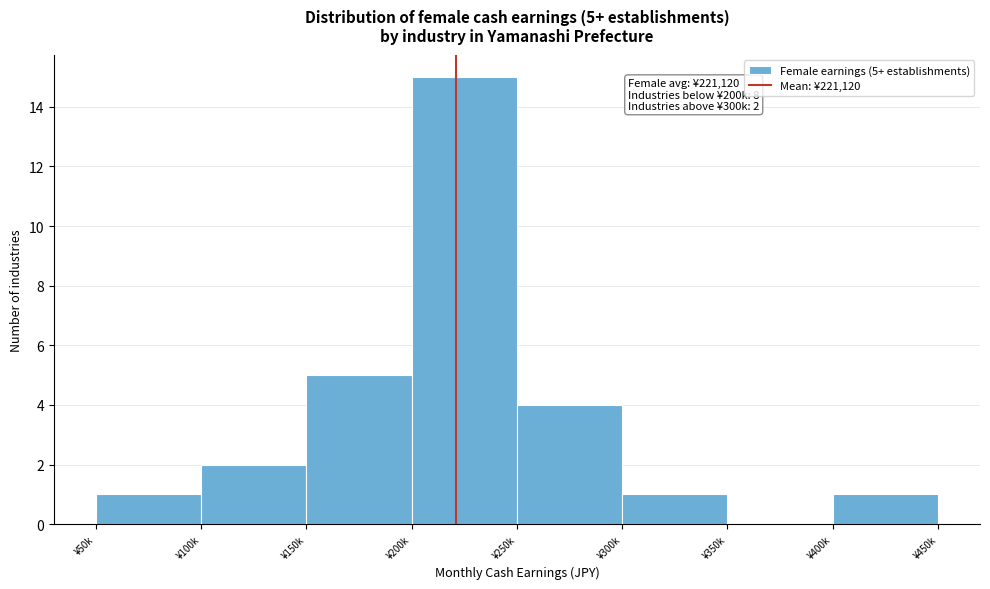

Reading right to left, extract all data points from this chart.

¥400k=1	¥350k=0	¥300k=1	¥250k=4	¥200k=15	¥150k=5	¥100k=2	¥50k=1